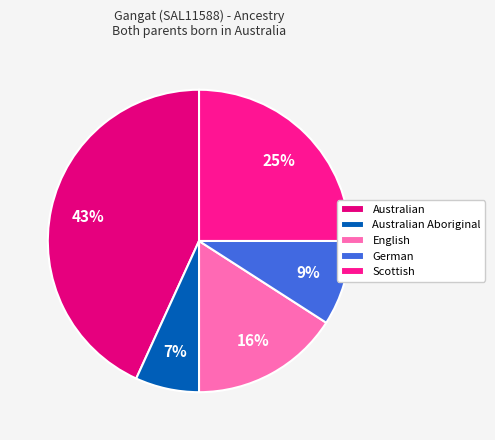

Do Scottish and English together represent more than half of the pie?

No